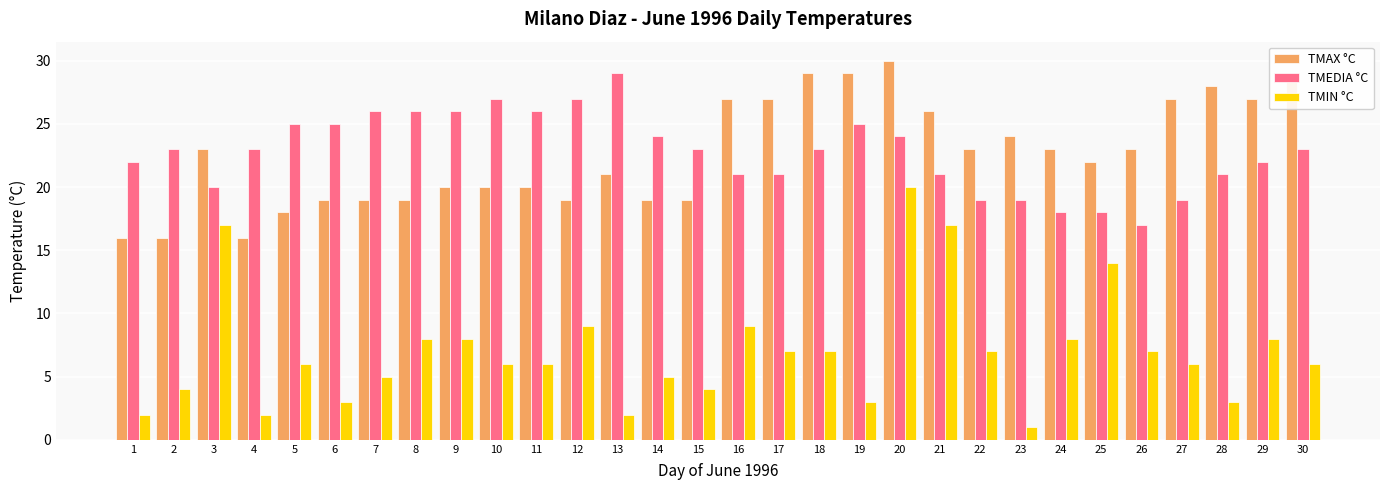

What is the difference between the maximum and minimum values in the TMEDIA °C series?

12